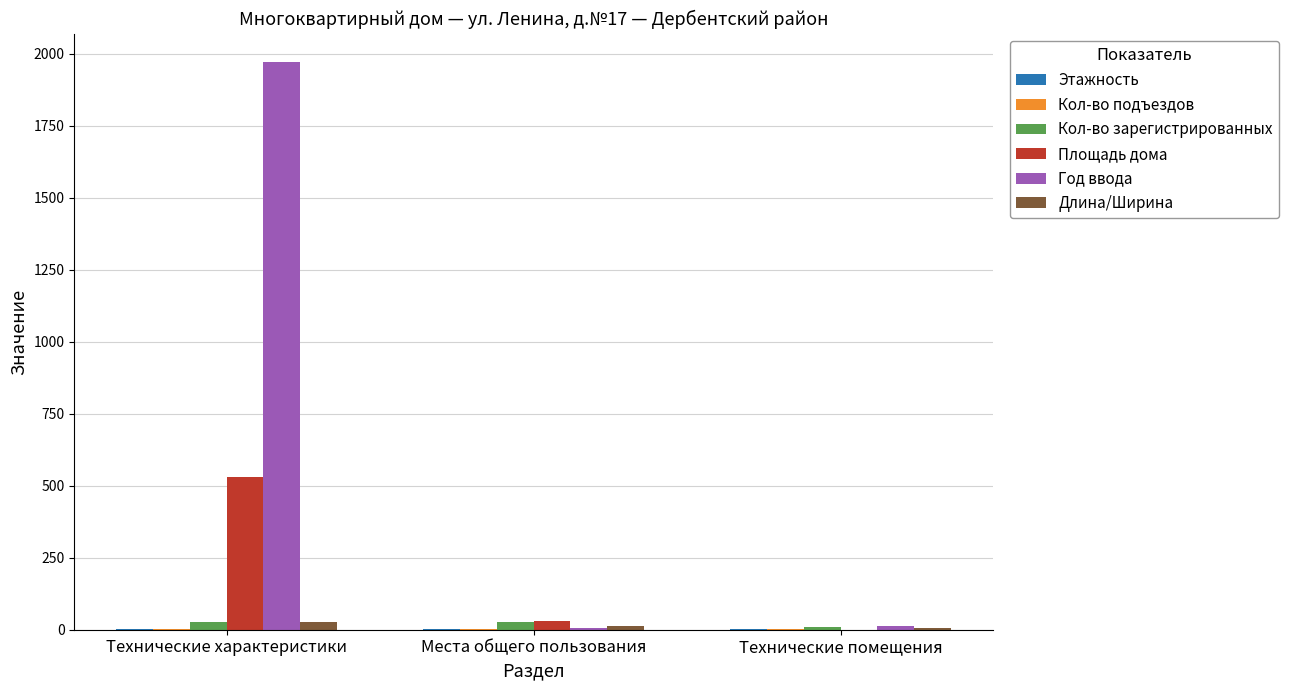

What is the spread (max minus min) of values at Технические помещения?

12